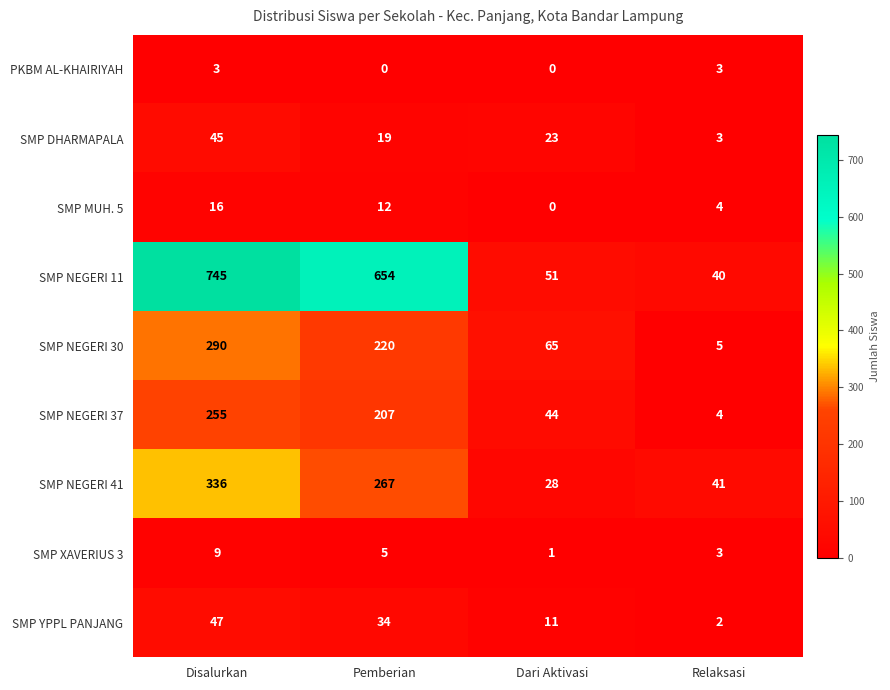

Which series has the largest range (max minus min)?

SMP NEGERI 11